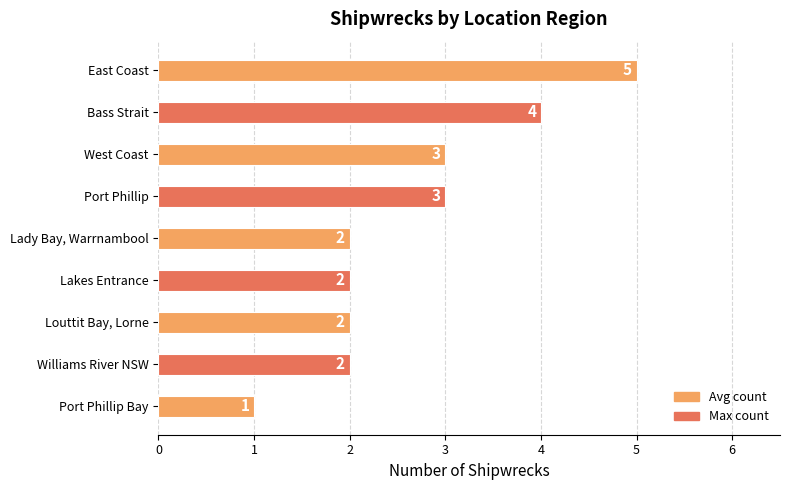

Between Williams River NSW and East Coast, which is larger?

East Coast